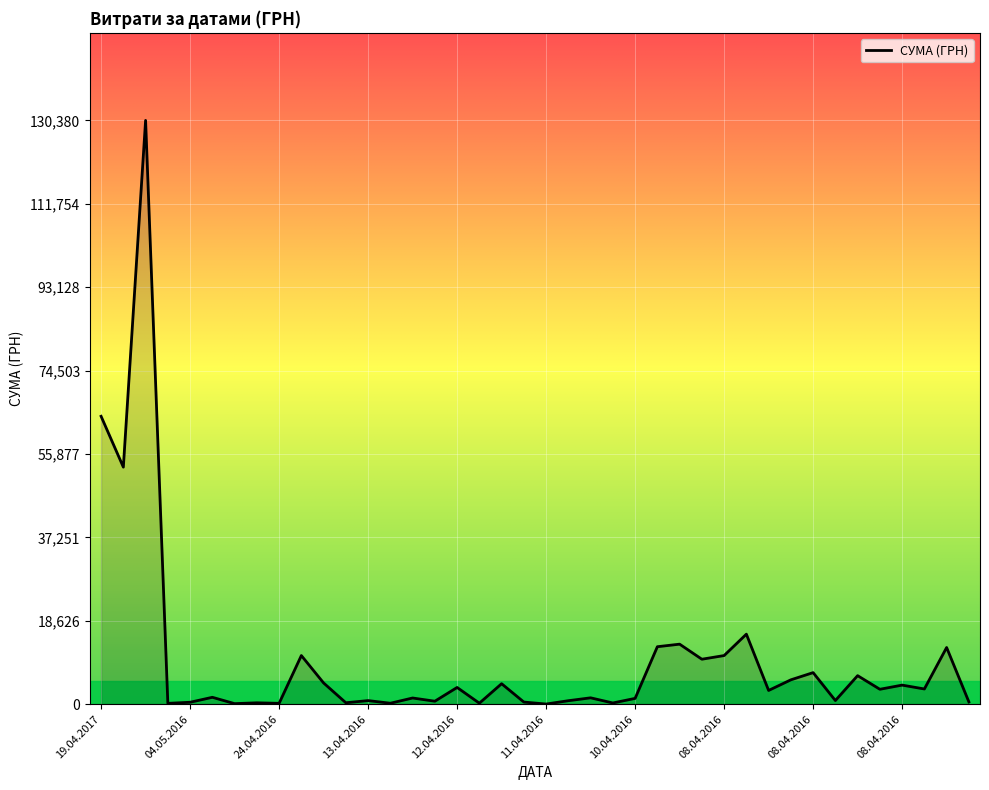

What is the maximum value shown in the chart?

130379.7